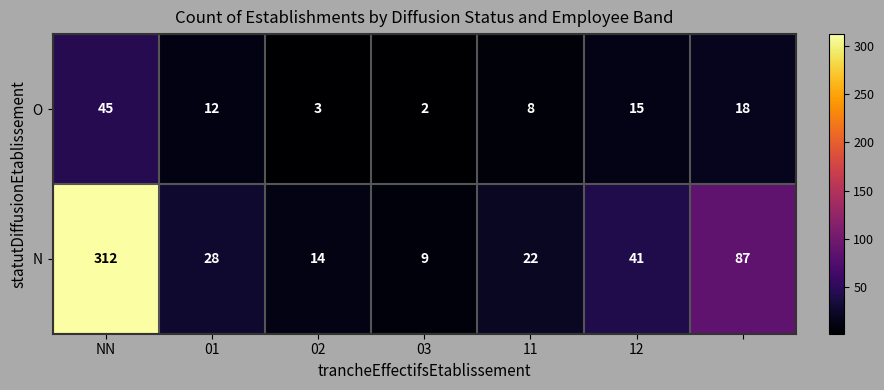

What is the difference between the maximum and minimum values in the O series?

43